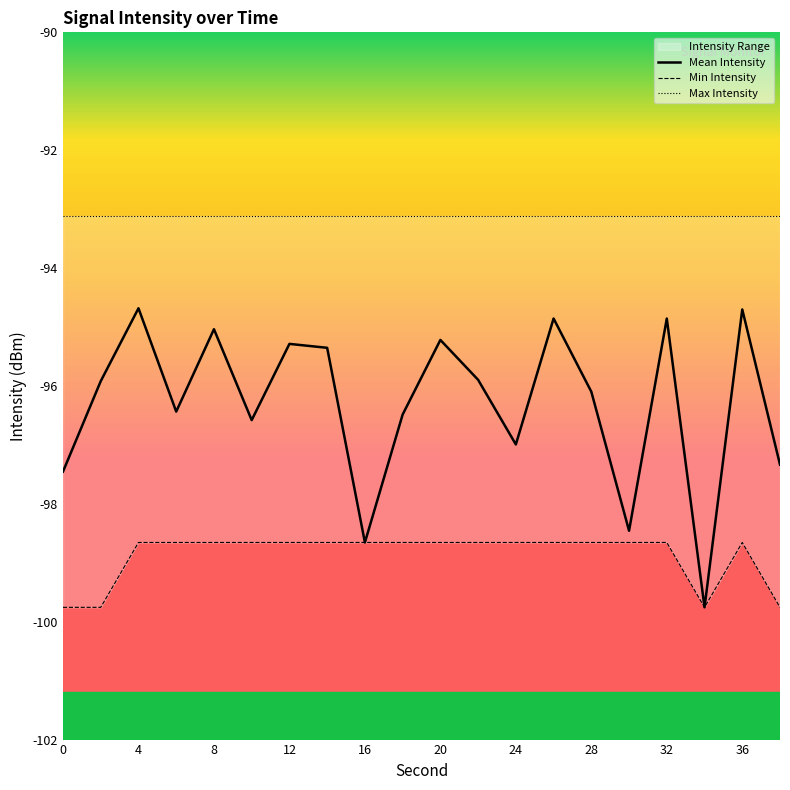

The value of Mean Intensity at 36 is -94.7. True or false?

True